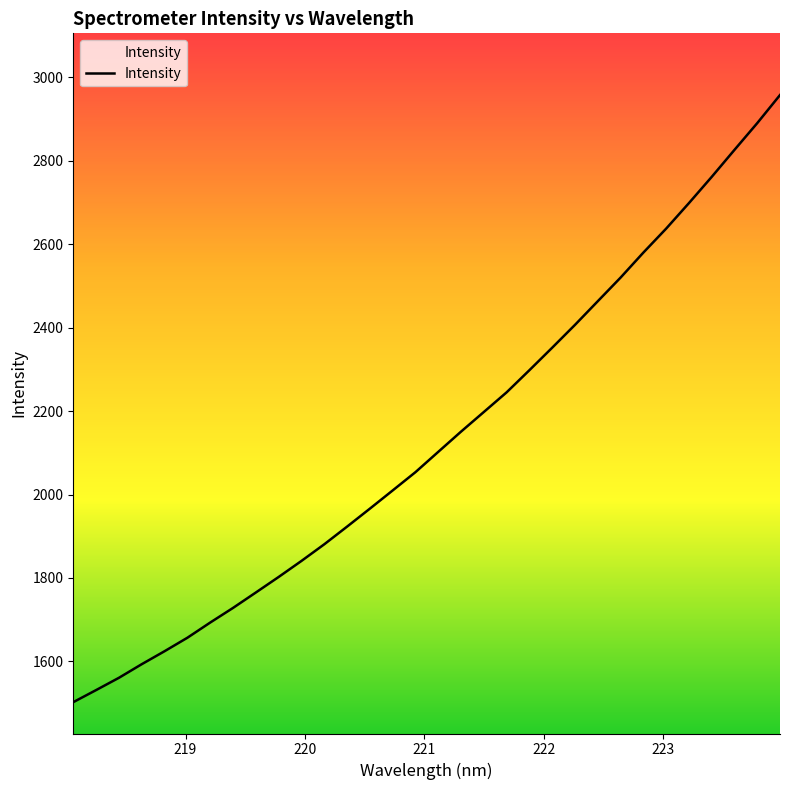

What is the difference between the maximum and minimum values?

1455.2